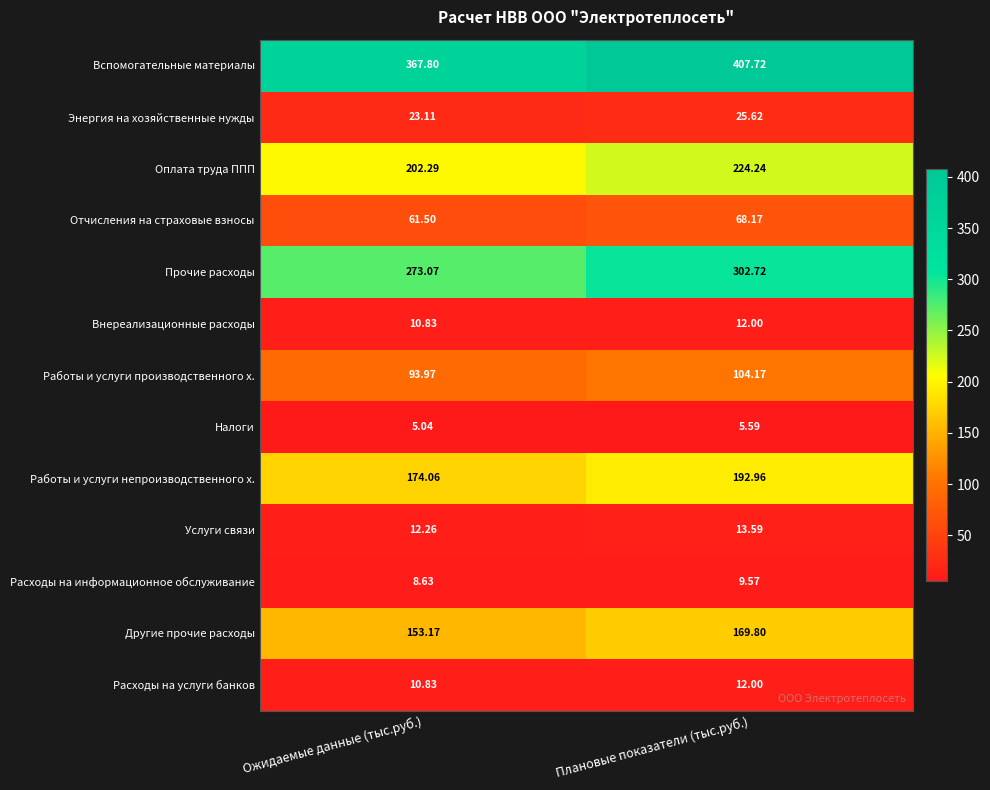

Which series has the largest total across all categories?

Вспомогательные материалы